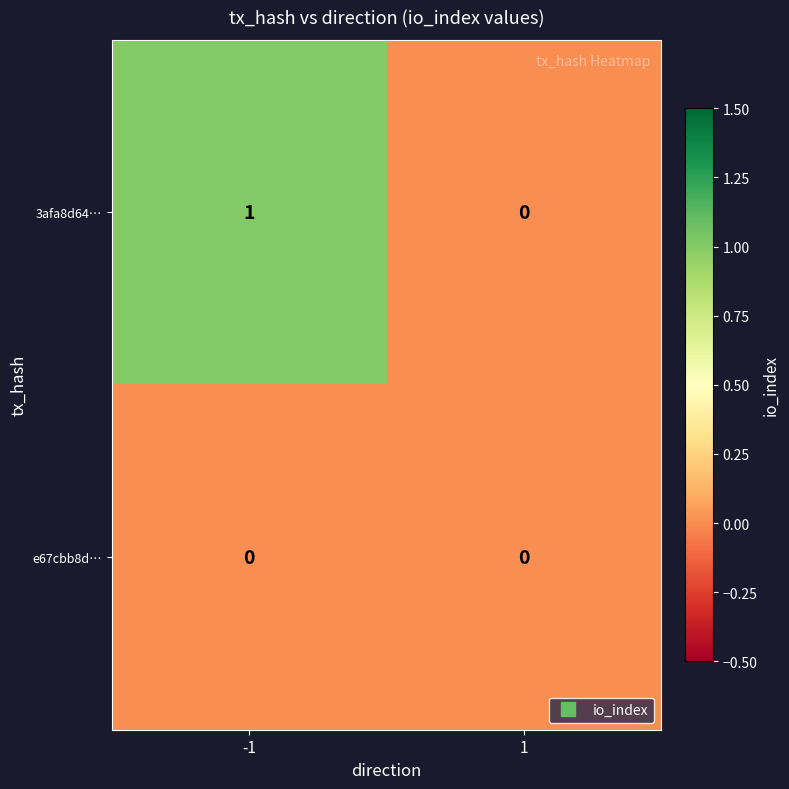

At which category does the chart reach its peak across all series?

-1